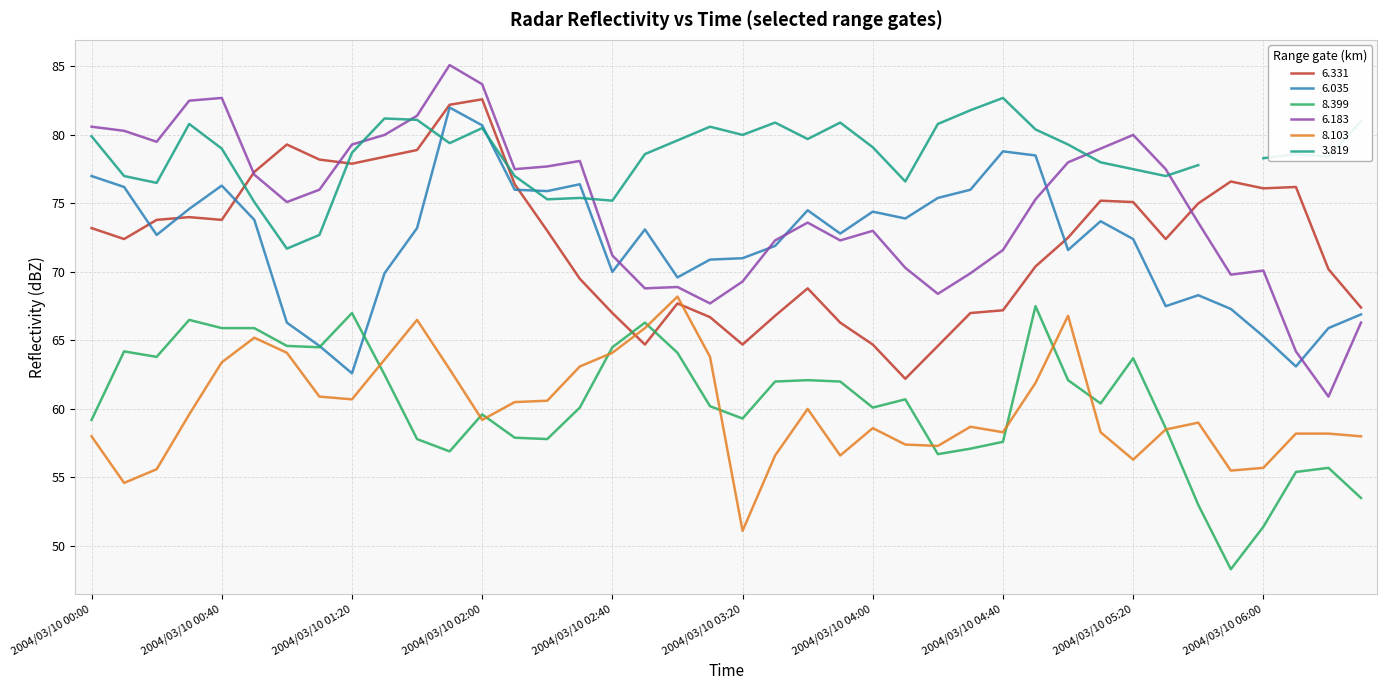

What position from the right is 2004/03/10 02:10?

27